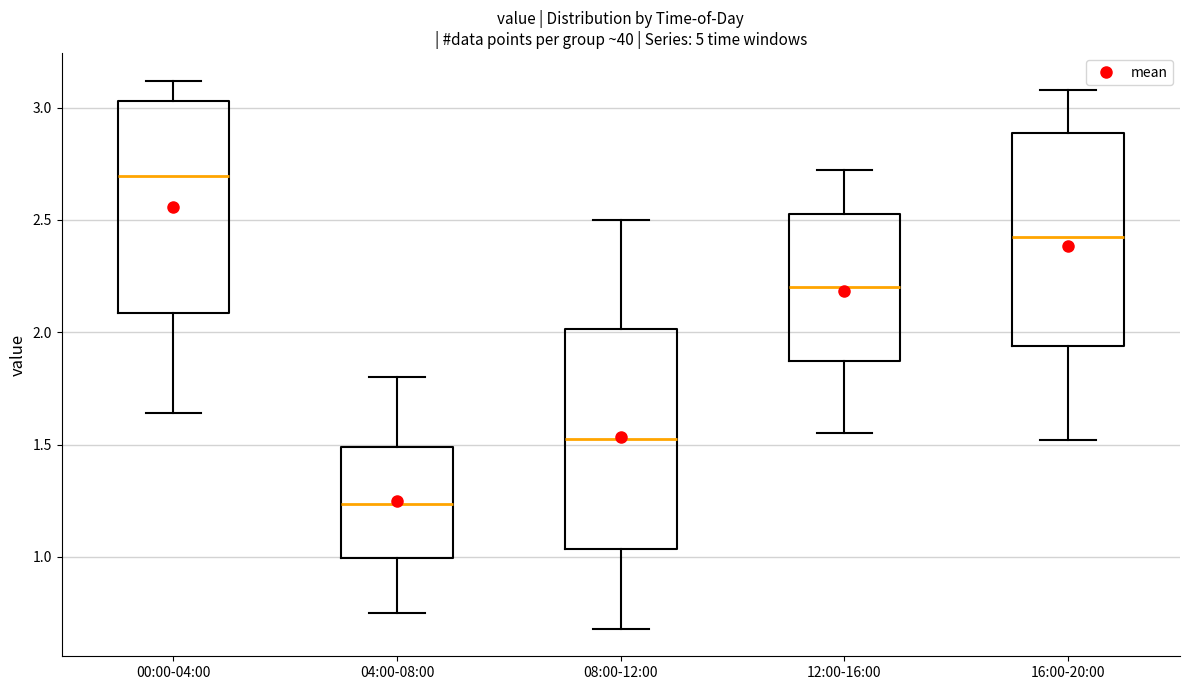

Which box's median line is the highest?

00:00-04:00